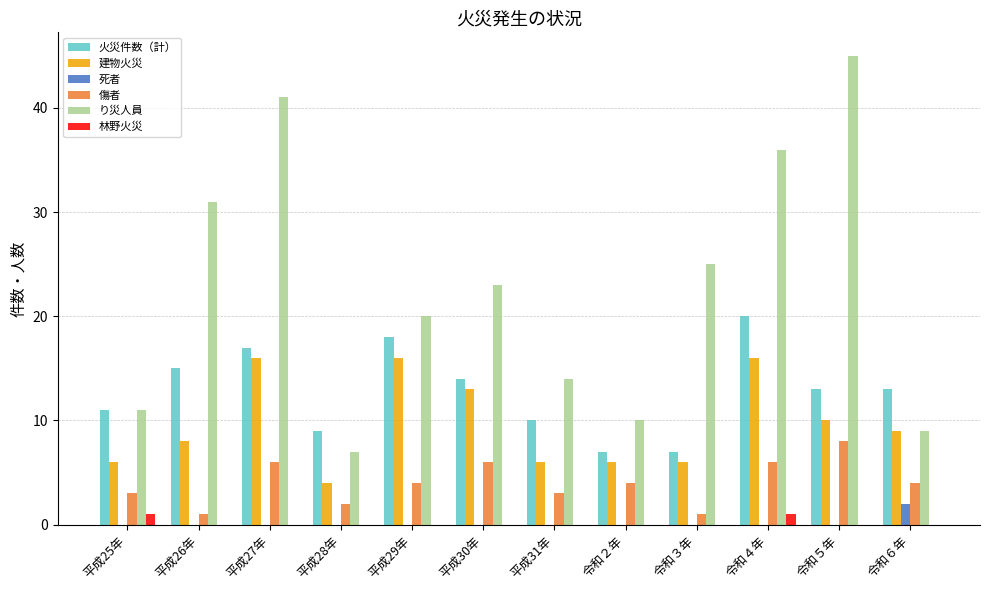

Between 平成28年 and 令和５年, which series saw the biggest shift?

り災人員